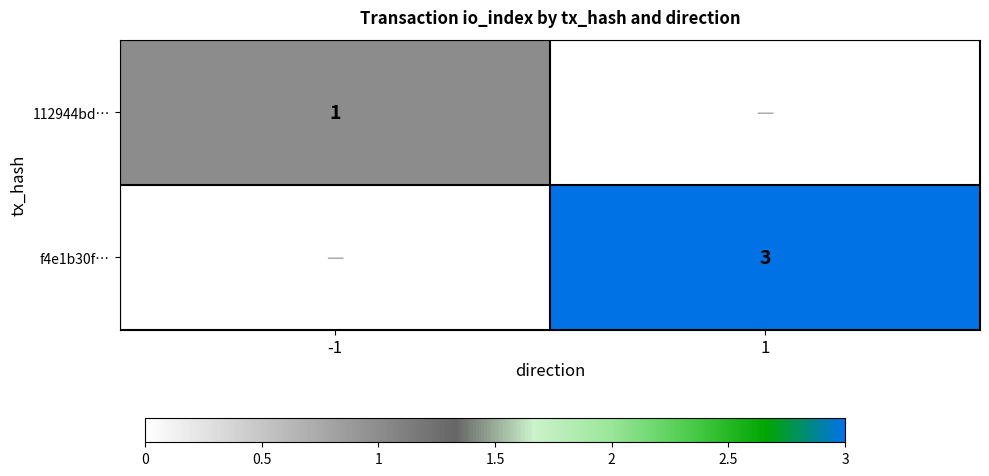

At how many categories does at least one series exceed 1?

1